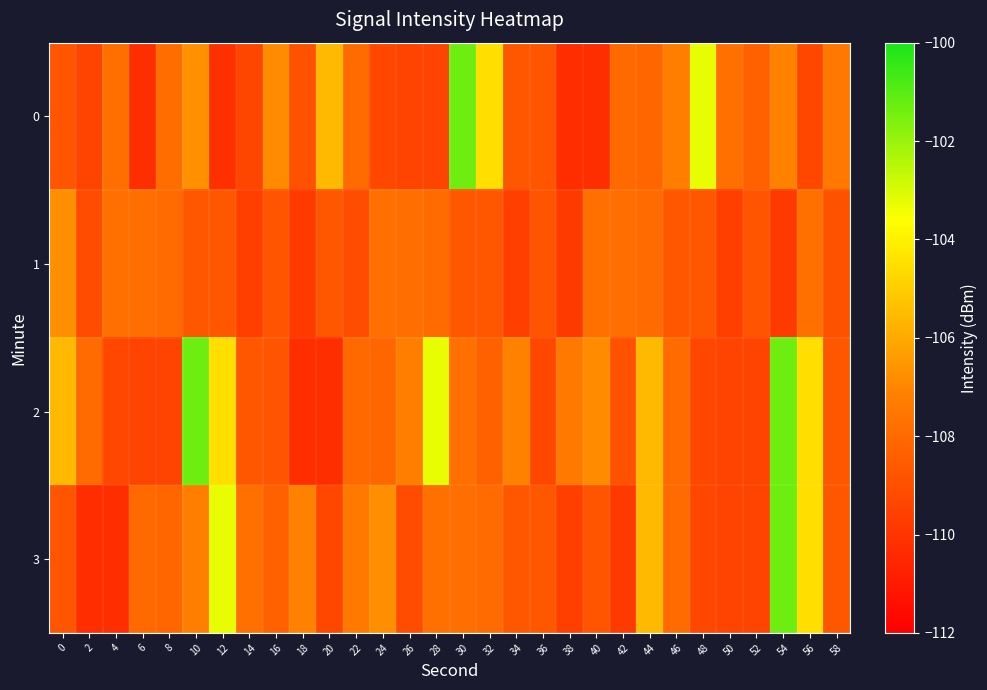

Between 14 and 26, which series saw the biggest shift?

1